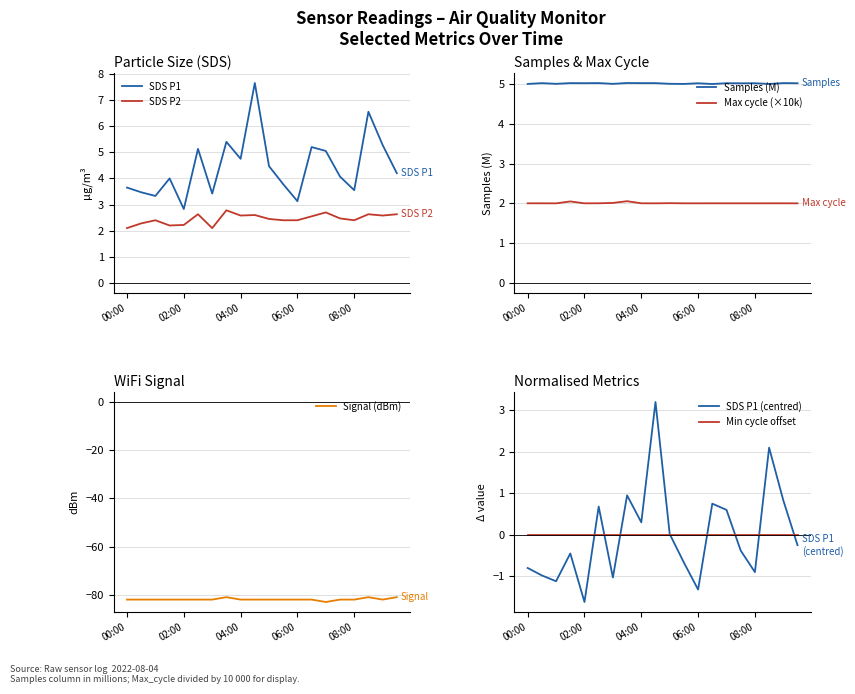

At which category is the sum across all series the highest?

9